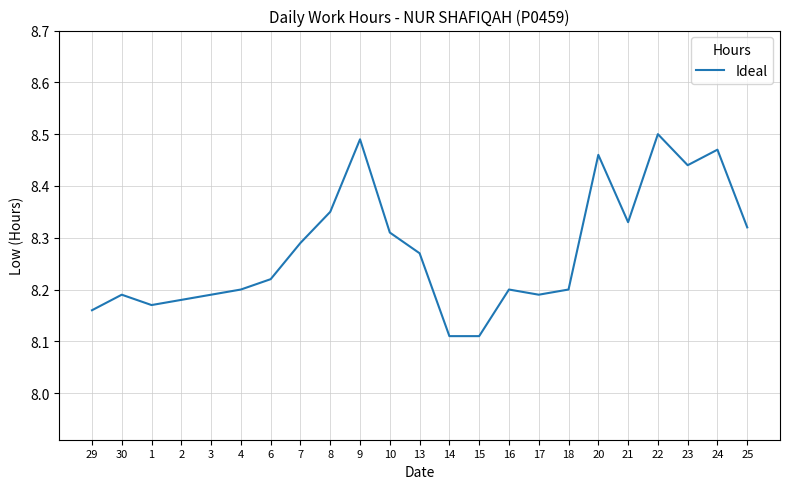

What is the difference between the second highest and minimum values?

0.4